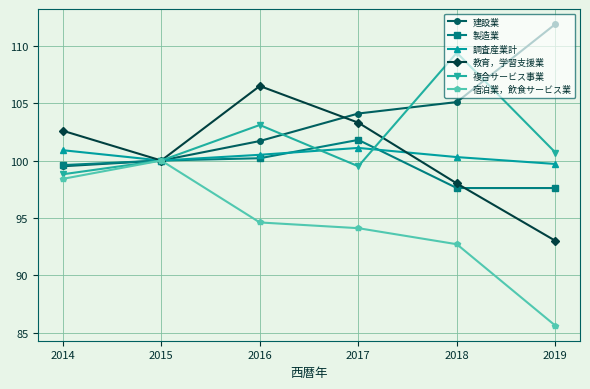

True or false: 宿泊業，飲食サービス業 has more than 1 interior local peaks.

False